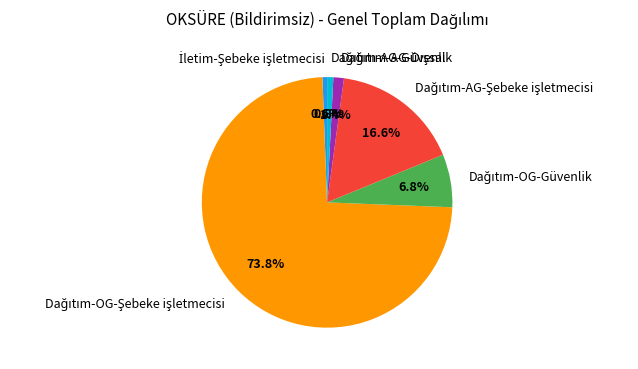

Is there any slice that represents more than half of the pie?

Yes